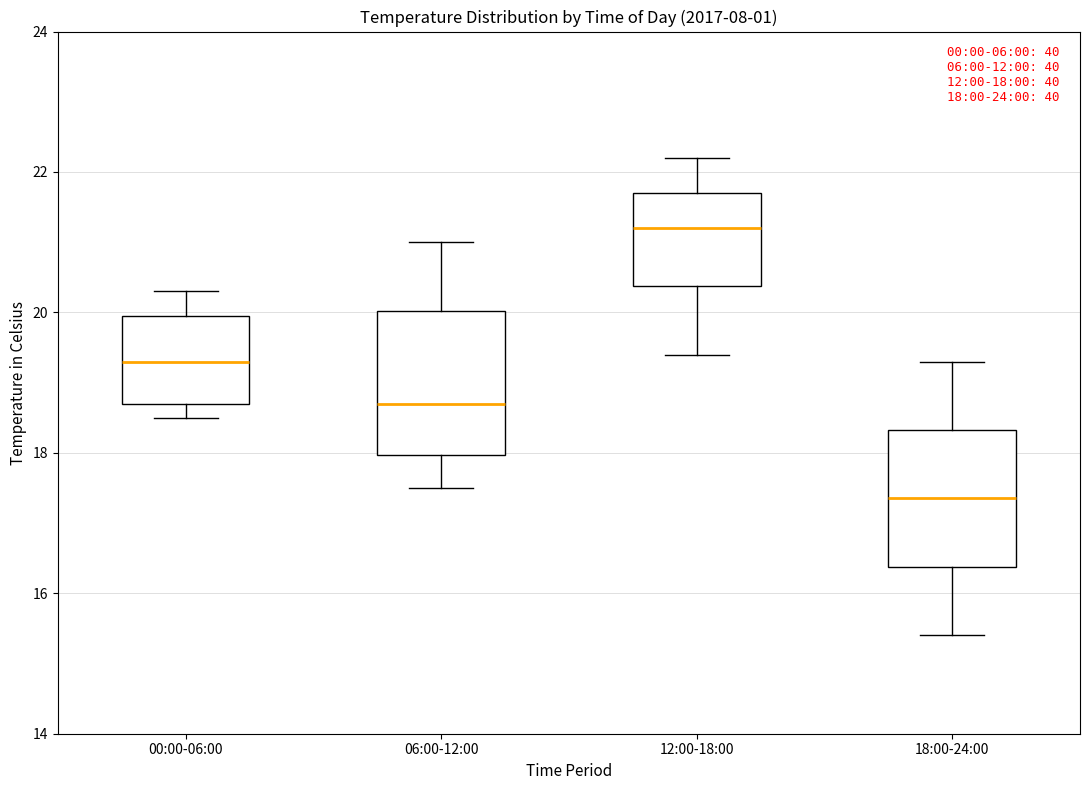

Which box's median line is the lowest?

18:00-24:00